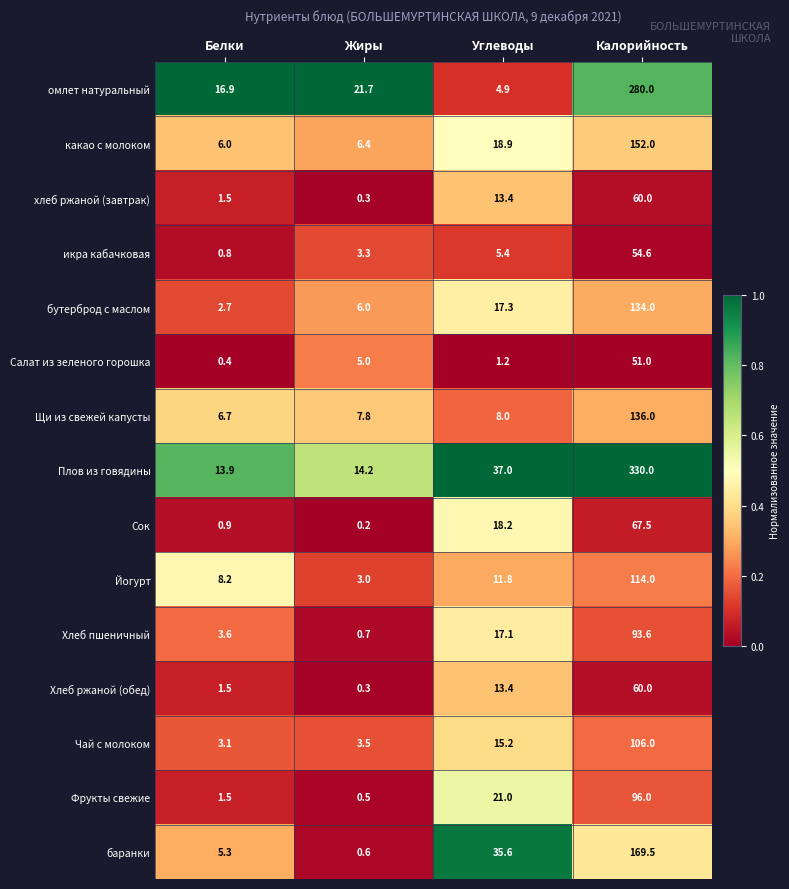

What is the sum of all икра кабачковая values?

64.1